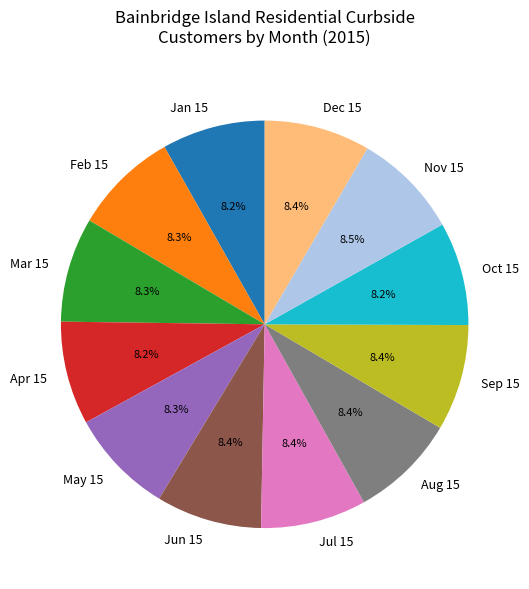

Count the number of slices in the pie.

12